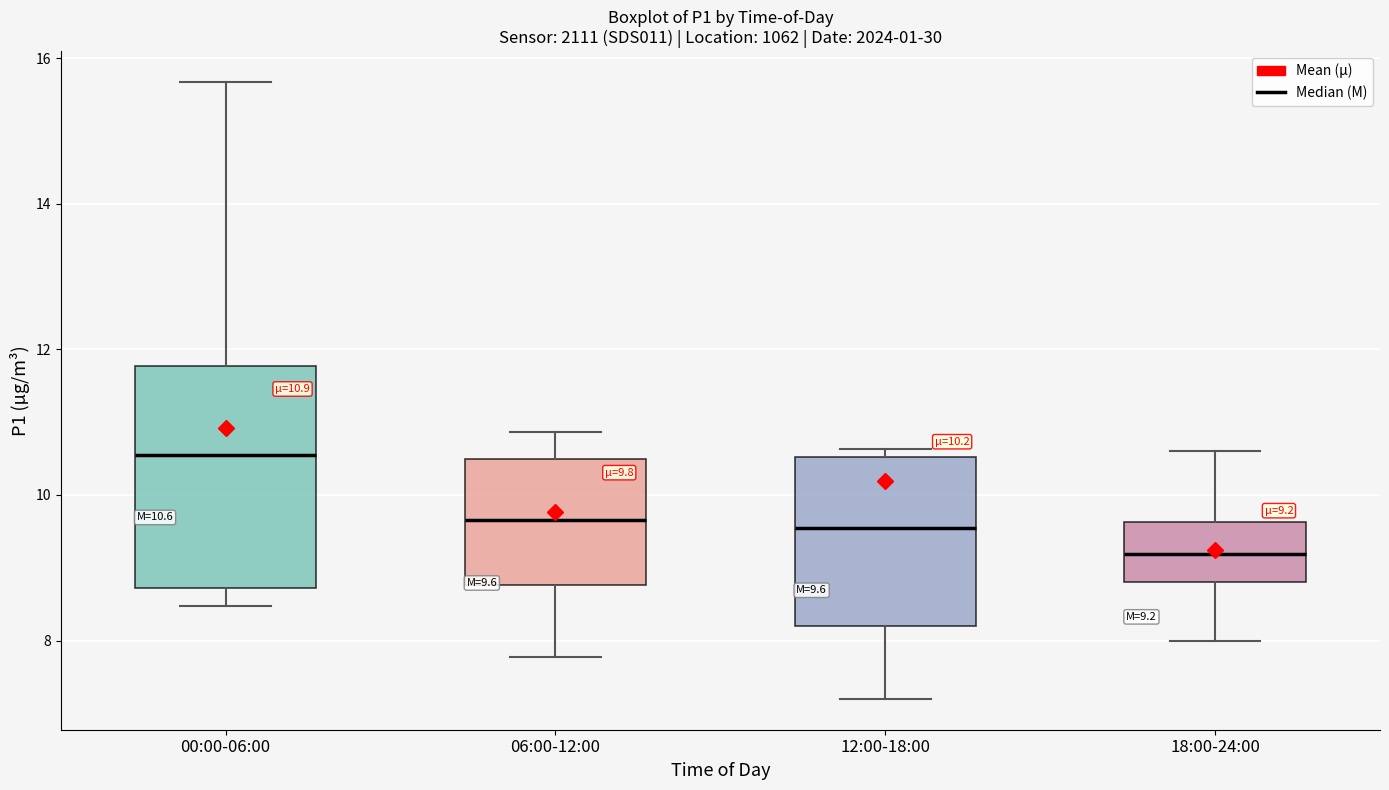

Comparing the boxes themselves (not the whiskers), which one is the tallest?

00:00-06:00